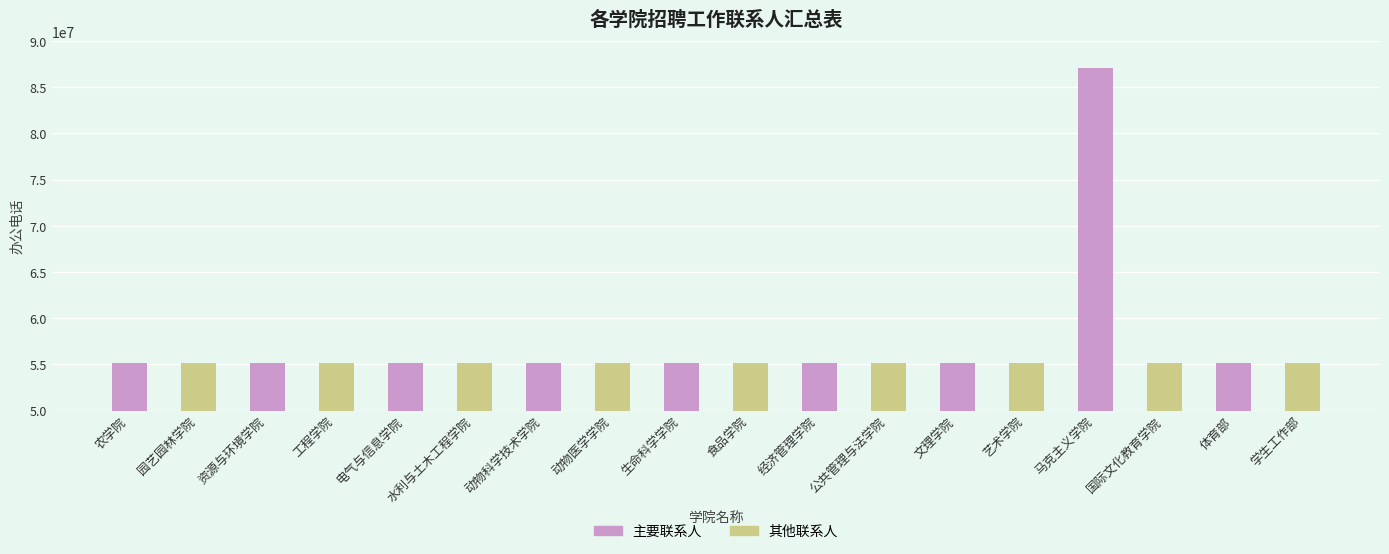

The 其他联系人 series shows 26187137 at 马克主义学院. True or false?

False